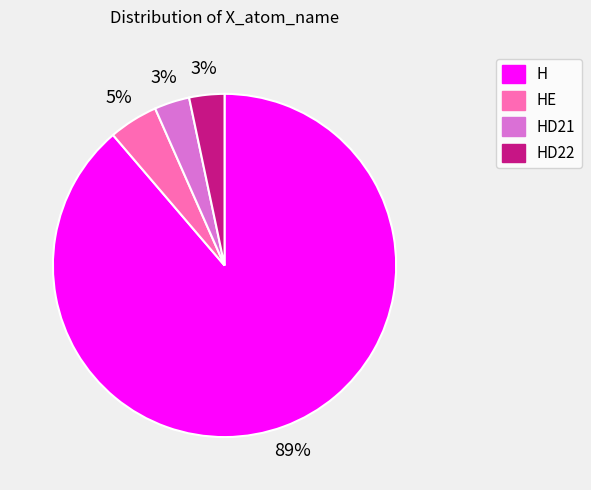

To the nearest percent, what portion does HE represent?

5%